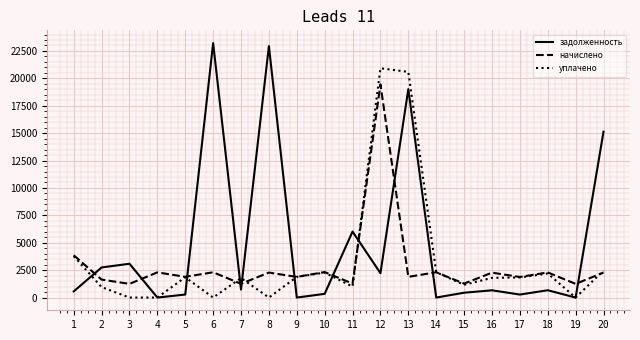

True or false: уплачено has a value of 20588.4 at 13.

True